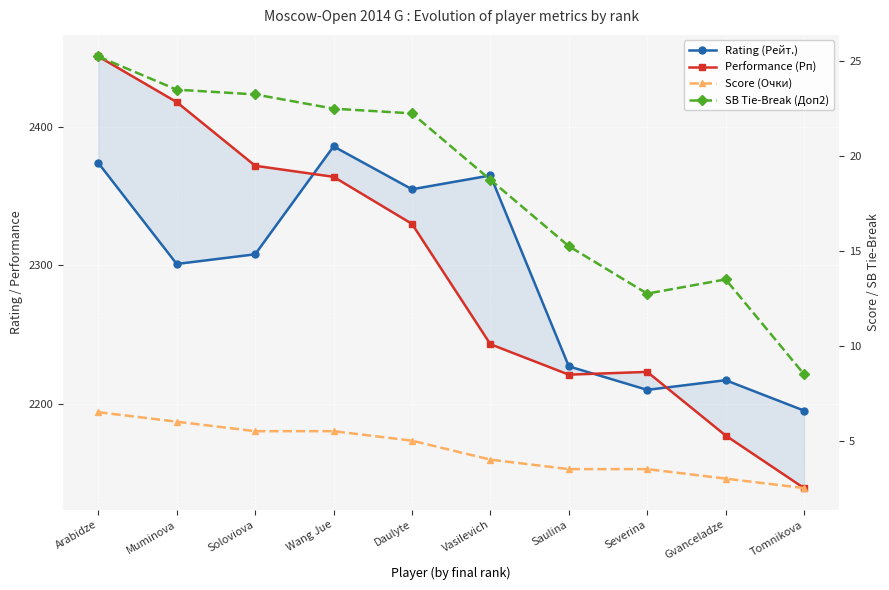

What is the value of the SB Tie-Break (Доп2) point at the 8th from the left?

12.8